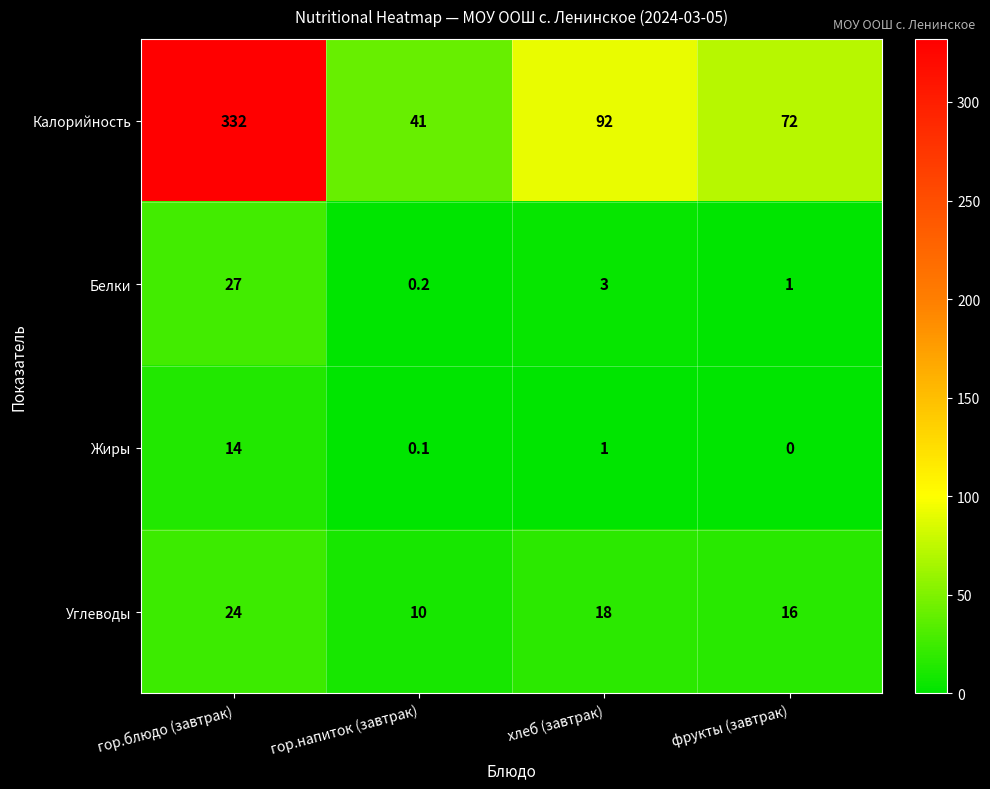

Rank the series at фрукты (завтрак) from lowest to highest value.

Жиры, Белки, Углеводы, Калорийность